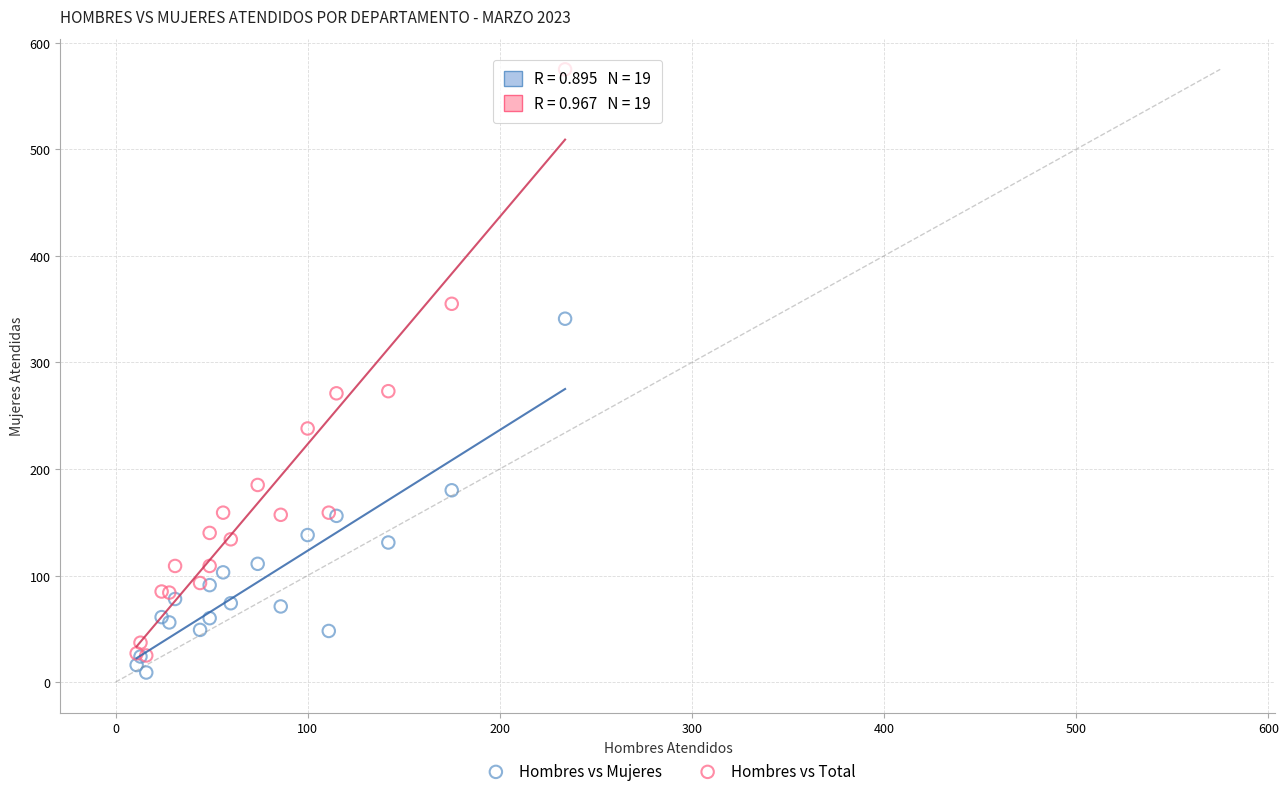

Which series has the widest spread of Y values?

Hombres vs Total